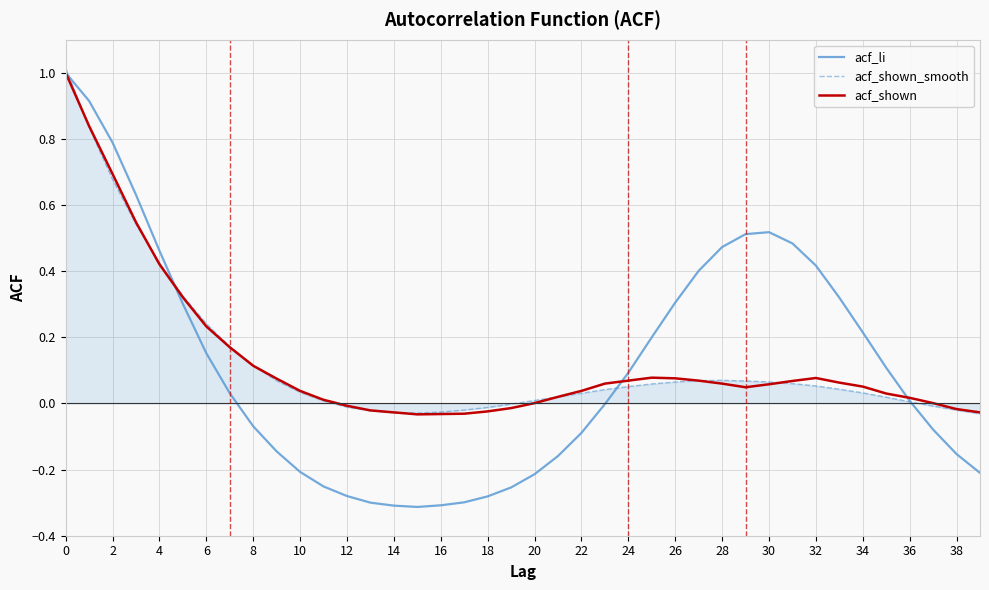

What is the maximum value for acf_shown?

1.0